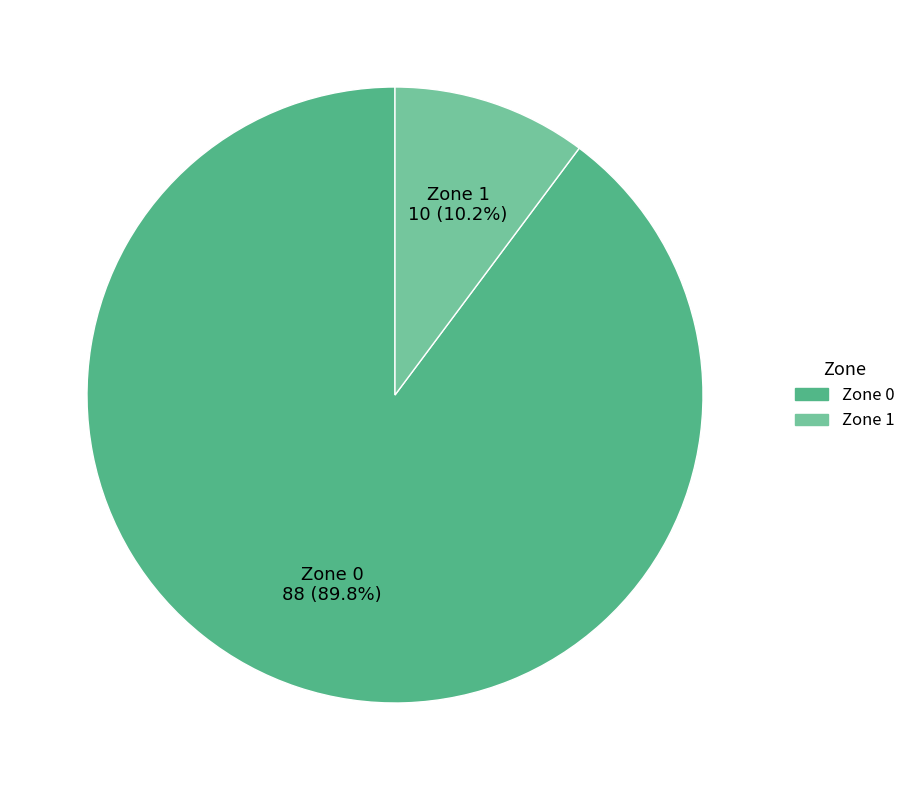

Which slice is the smallest?

Zone 1